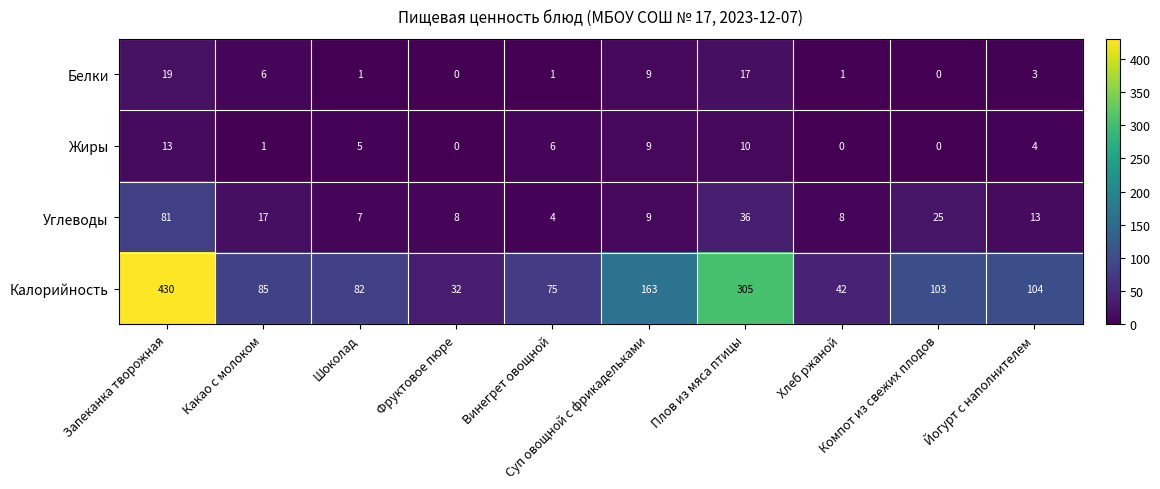

Which series has the widest spread of values?

Калорийность